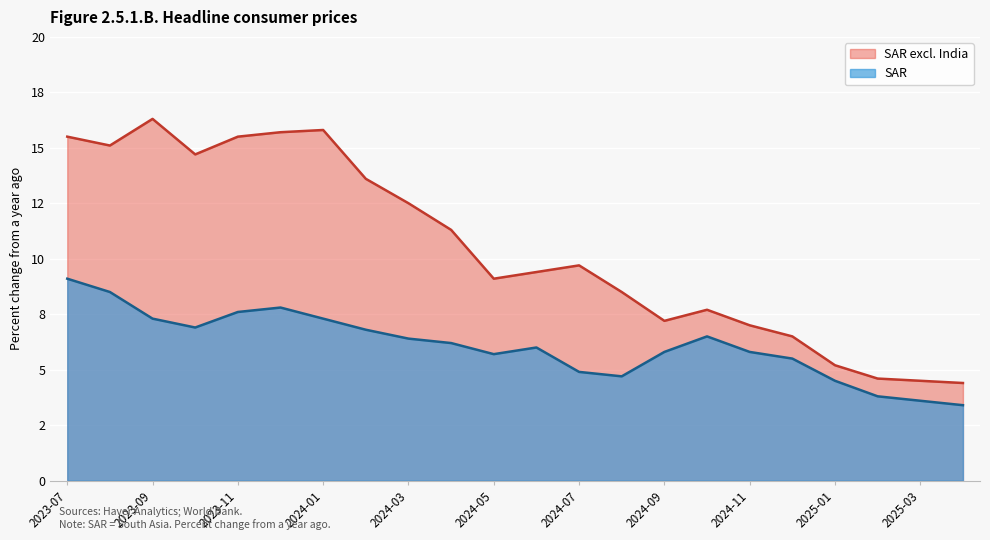

Reading left to right, extract all data points from this chart.

SAR: 2023-07=9.1	2023-08=8.5	2023-09=7.3	2023-10=6.9	2023-11=7.6	2023-12=7.8	2024-01=7.3	2024-02=6.8	2024-03=6.4	2024-04=6.2	2024-05=5.7	2024-06=6.0	2024-07=4.9	2024-08=4.7	2024-09=5.8	2024-10=6.5	2024-11=5.8	2024-12=5.5	2025-01=4.5	2025-02=3.8	2025-03=3.6	2025-04=3.4
SAR excl. India: 2023-07=15.5	2023-08=15.1	2023-09=16.3	2023-10=14.7	2023-11=15.5	2023-12=15.7	2024-01=15.8	2024-02=13.6	2024-03=12.5	2024-04=11.3	2024-05=9.1	2024-06=9.4	2024-07=9.7	2024-08=8.5	2024-09=7.2	2024-10=7.7	2024-11=7.0	2024-12=6.5	2025-01=5.2	2025-02=4.6	2025-03=4.5	2025-04=4.4